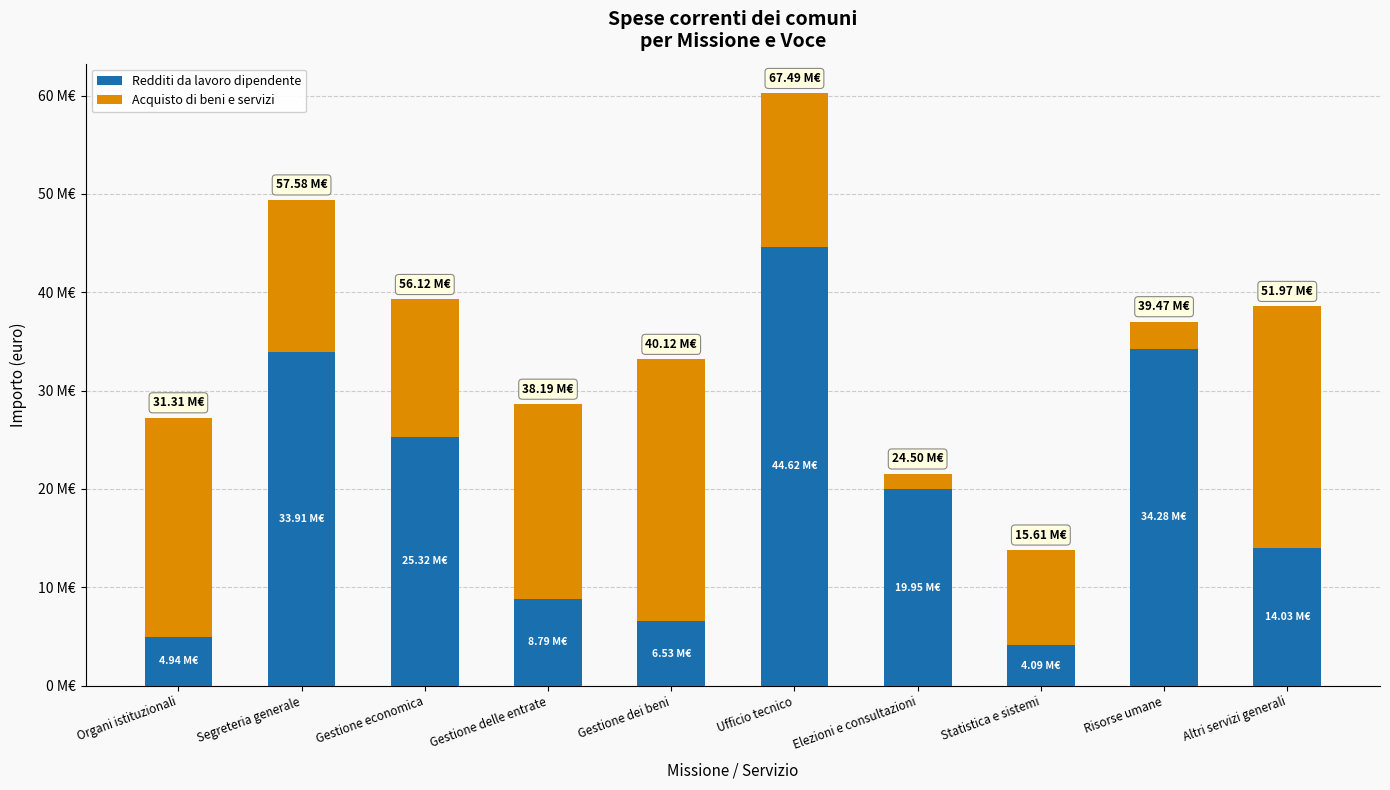

List the series in order of their peak value, highest first.

Redditi da lavoro dipendente, Acquisto di beni e servizi